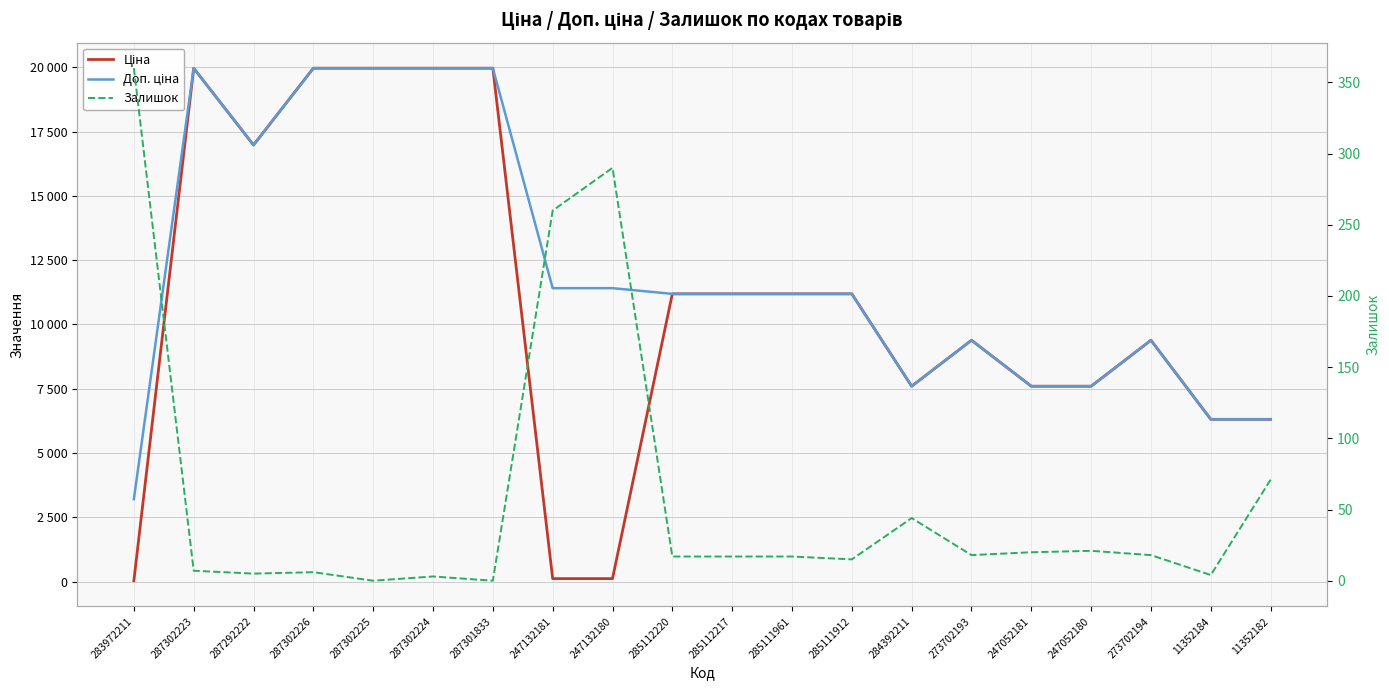

The value of Ціна at 283972211 is 42.8. True or false?

False